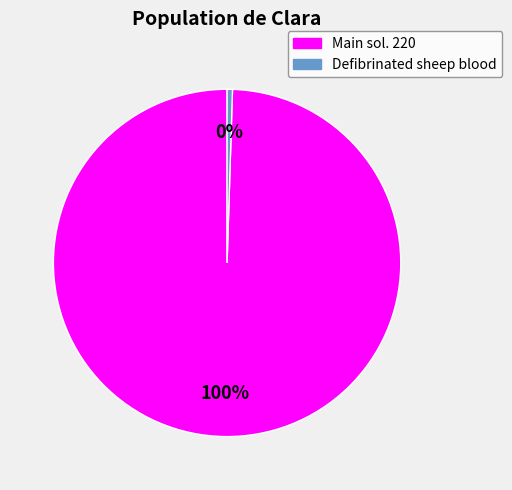

How many slices are in this pie chart?

2